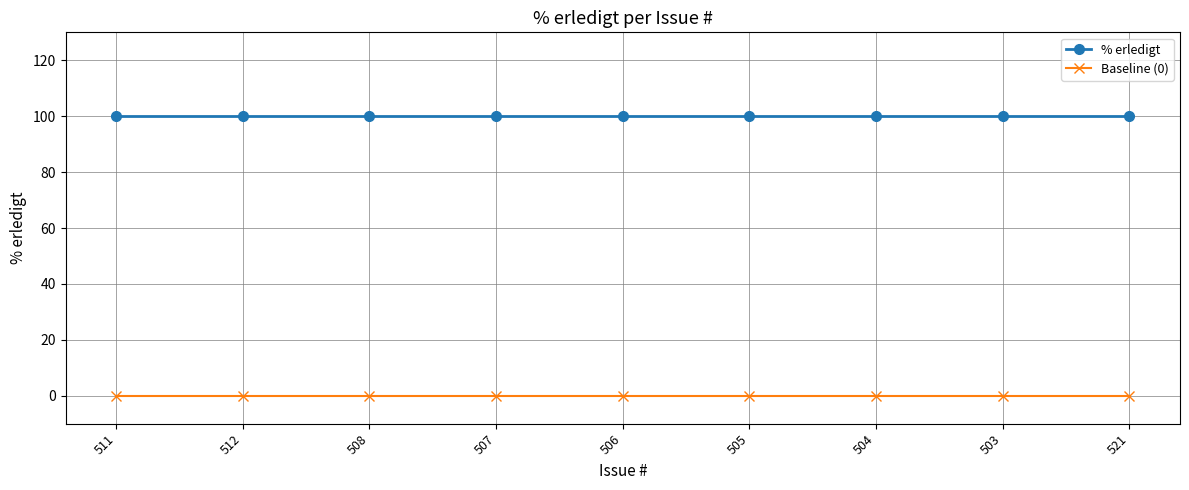

True or false: % erledigt and Baseline (0) intersect in this chart.

False